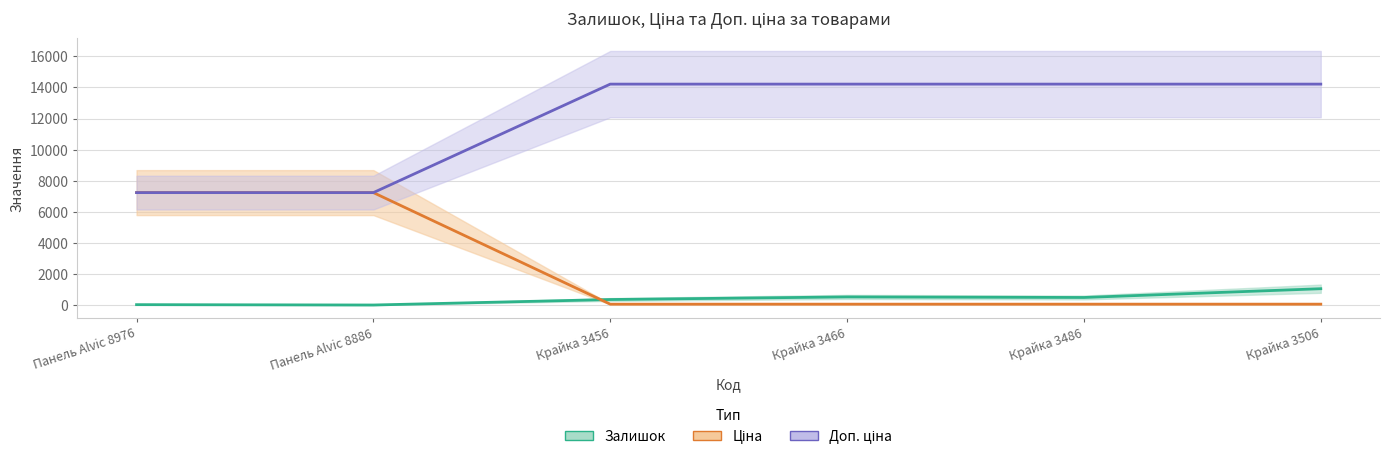

At Панель Alvic 8886, list the series in order from smallest to largest.

Залишок, Ціна, Доп. ціна